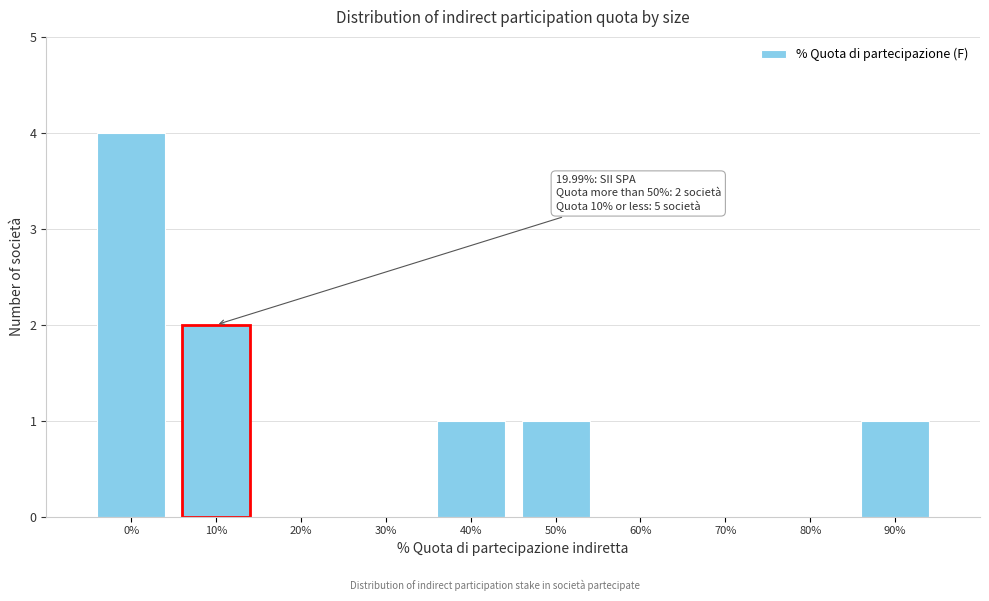

Reading right to left, transcribe all the data shown in this chart.

90%=1	80%=0	70%=0	60%=0	50%=1	40%=1	30%=0	20%=0	10%=2	0%=4